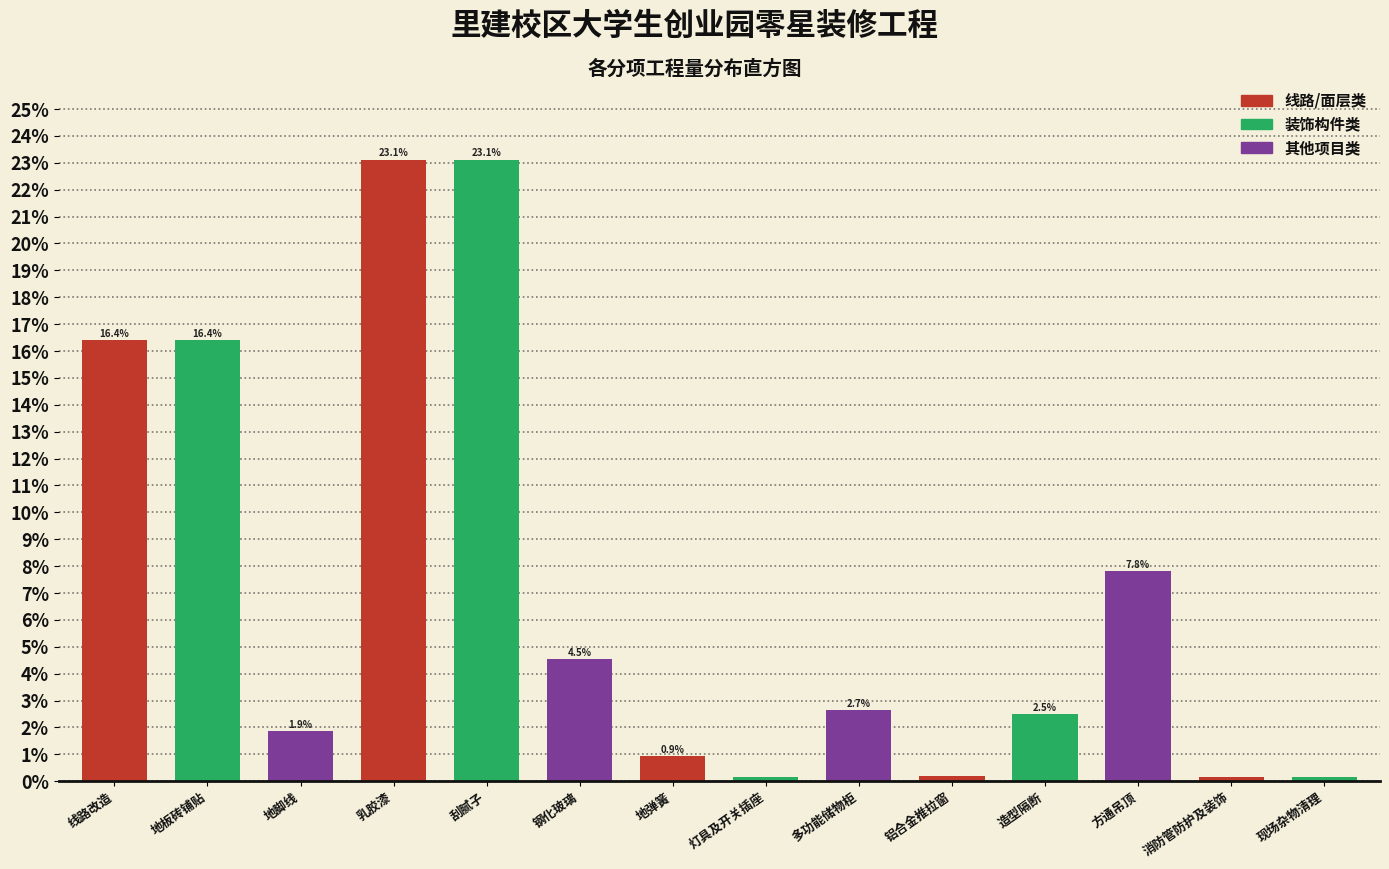

Is it true that the value at 线路改造 is 27.2?

False